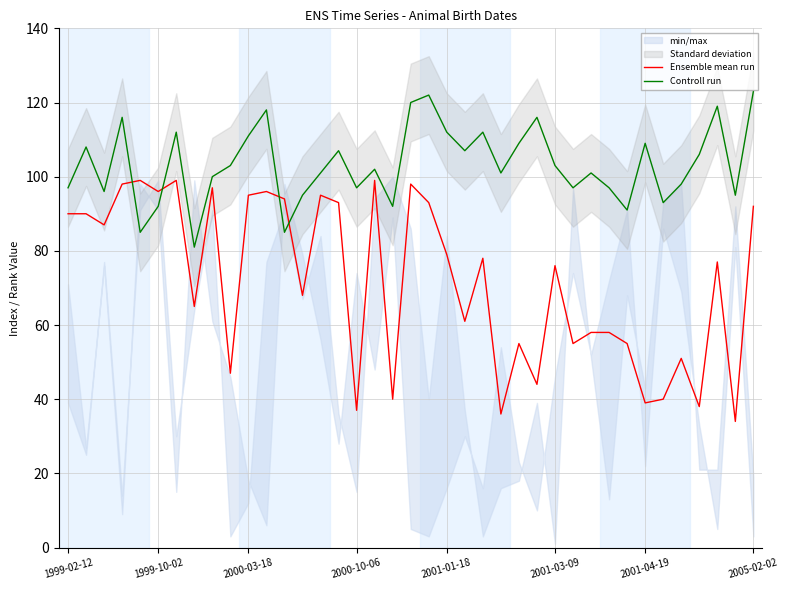

Rank the series at 33 from highest to lowest value.

Controll run, Ensemble mean run